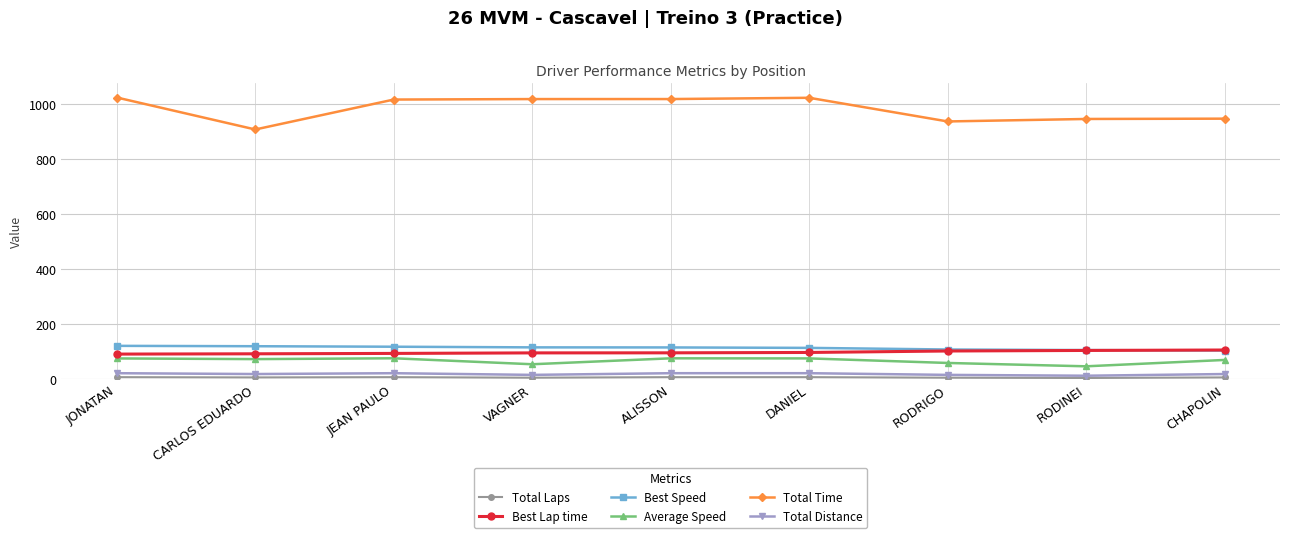

What is the maximum value shown in the chart?

1025.1